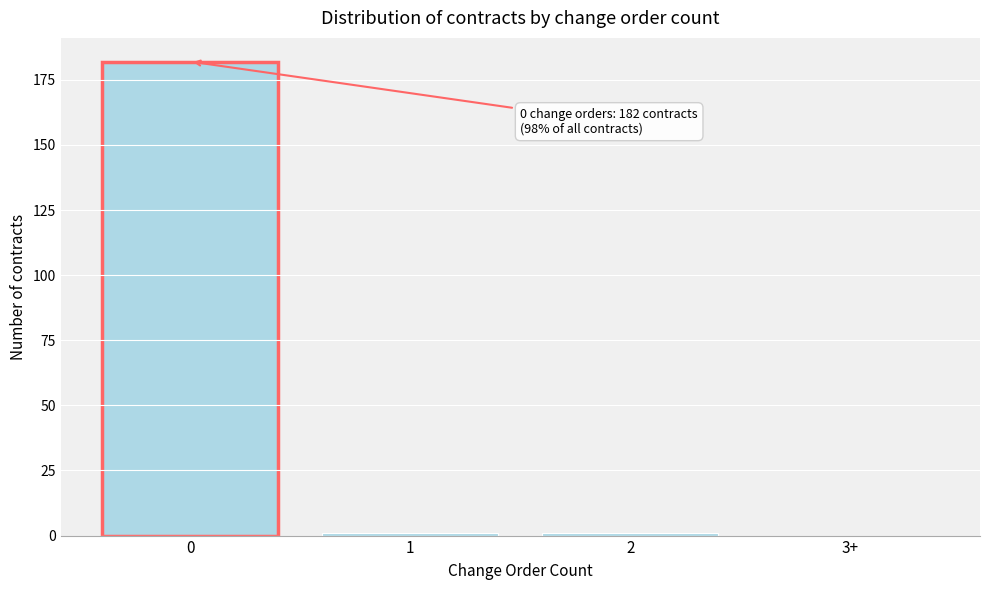

Reading left to right, extract all data points from this chart.

0=182	1=1	2=1	3+=0